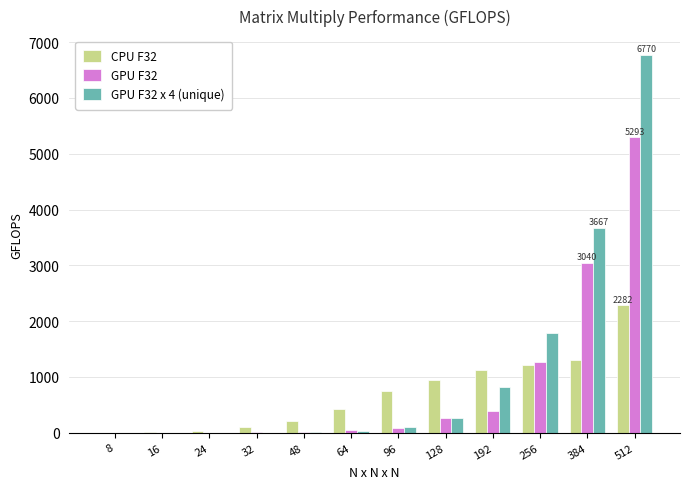

What is the maximum value shown in the chart?

6770